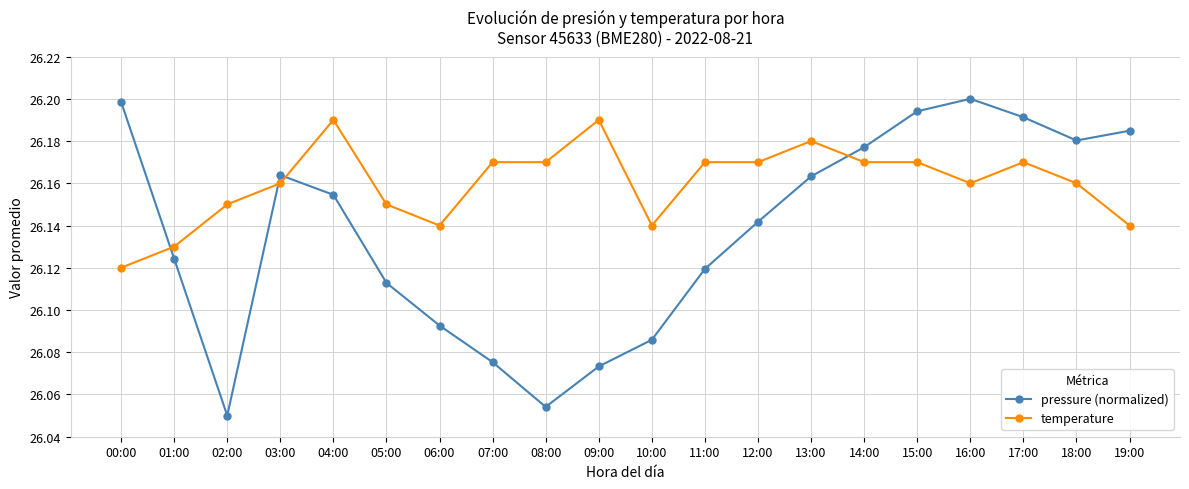

In pressure (normalized), how many points are lower than both neighbors (excluding endpoints)?

3